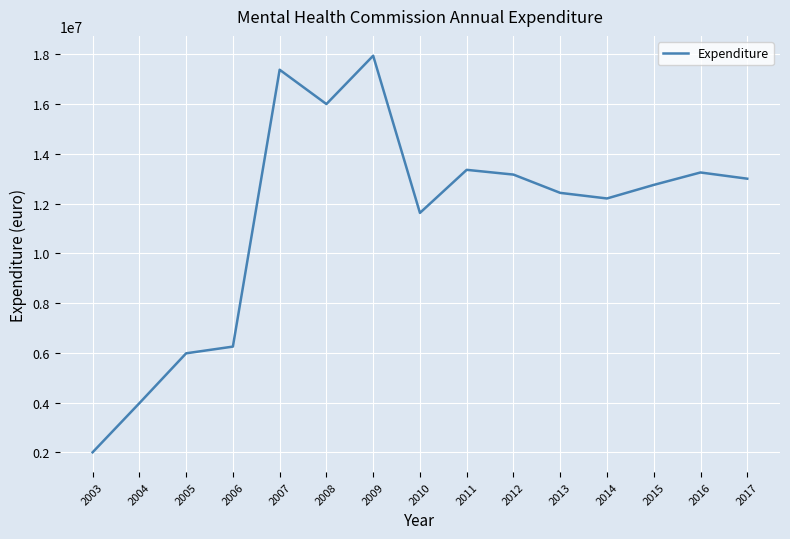

Reading left to right, transcribe all the data shown in this chart.

2003=2000000	2004=3975000	2005=5980000	2006=6250000	2007=17380000	2008=16000000	2009=17943618	2010=11625000	2011=13355826	2012=13165000	2013=12430000	2014=12205000	2015=12750000	2016=13250000	2017=13000000